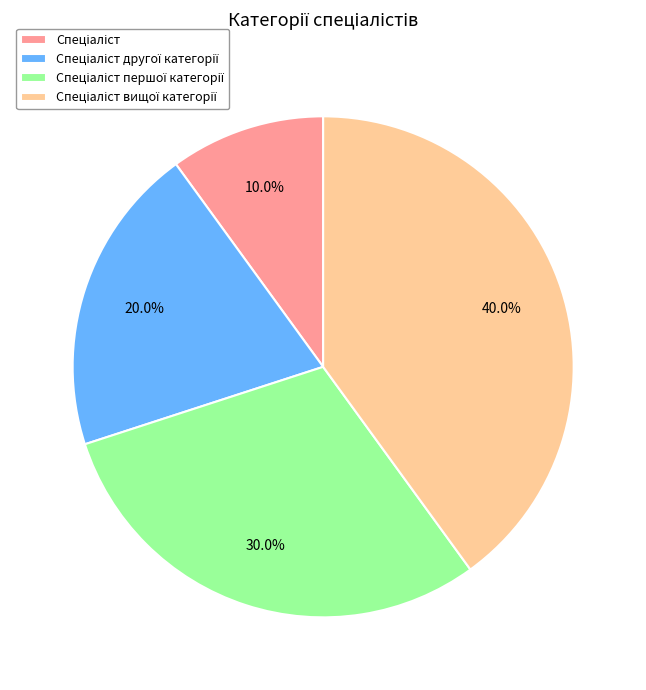

Is there any slice that represents more than half of the pie?

No